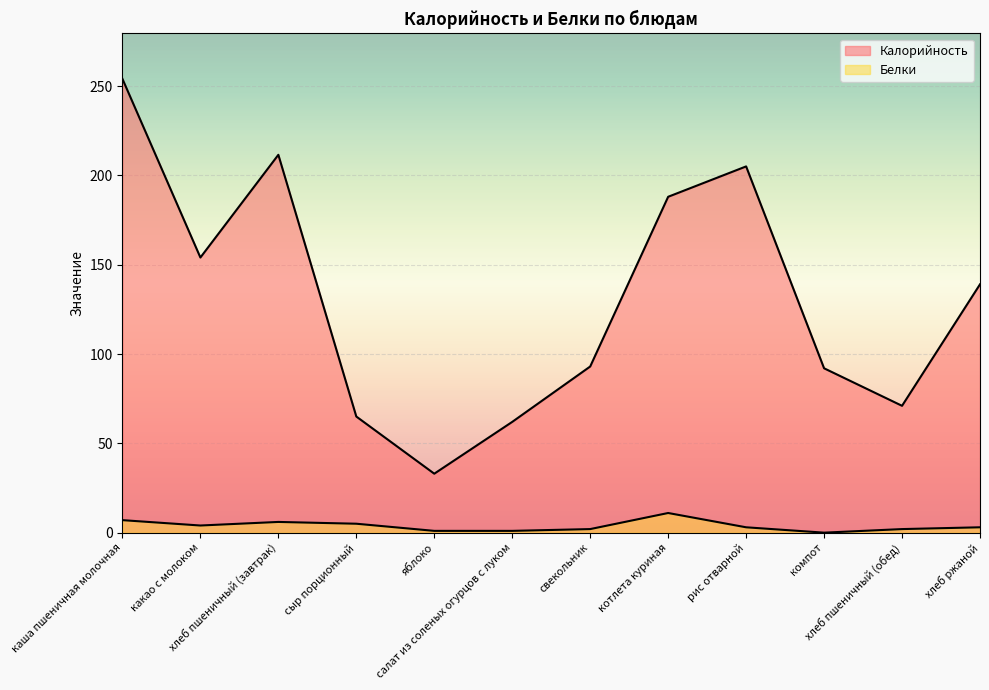

What is the minimum value for Калорийность?

33.0